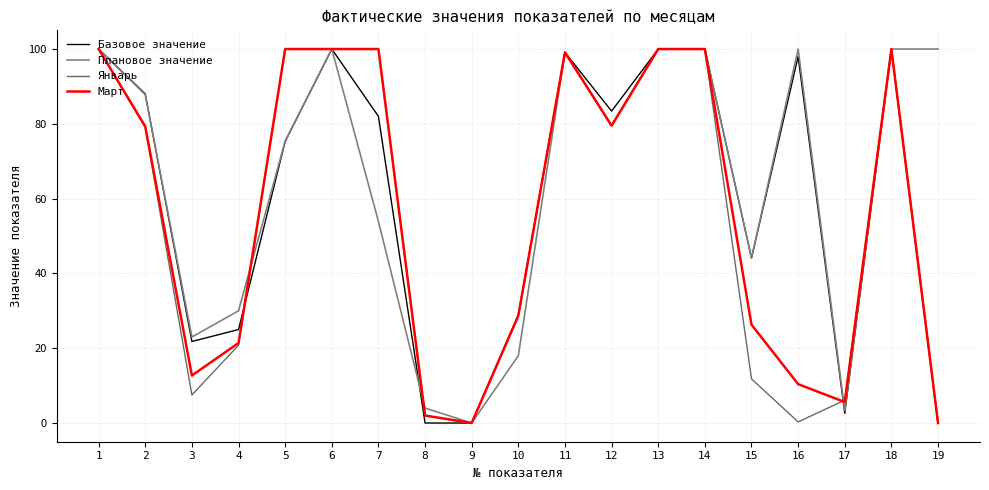

What is the difference between the maximum and second lowest values in the Плановое значение series?

96.7